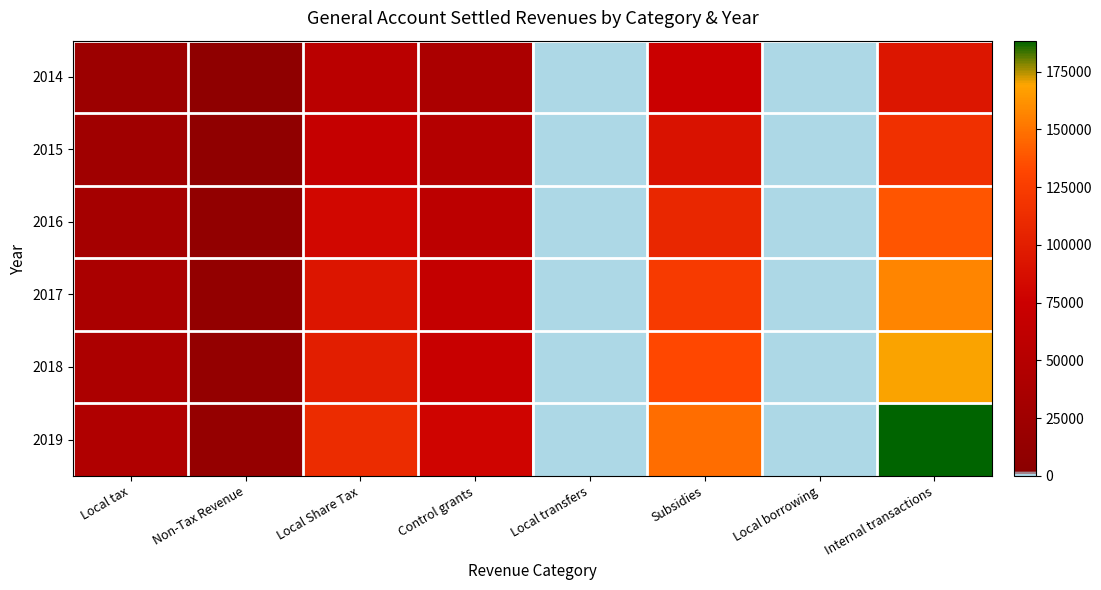

Count the number of categories in the chart.

8